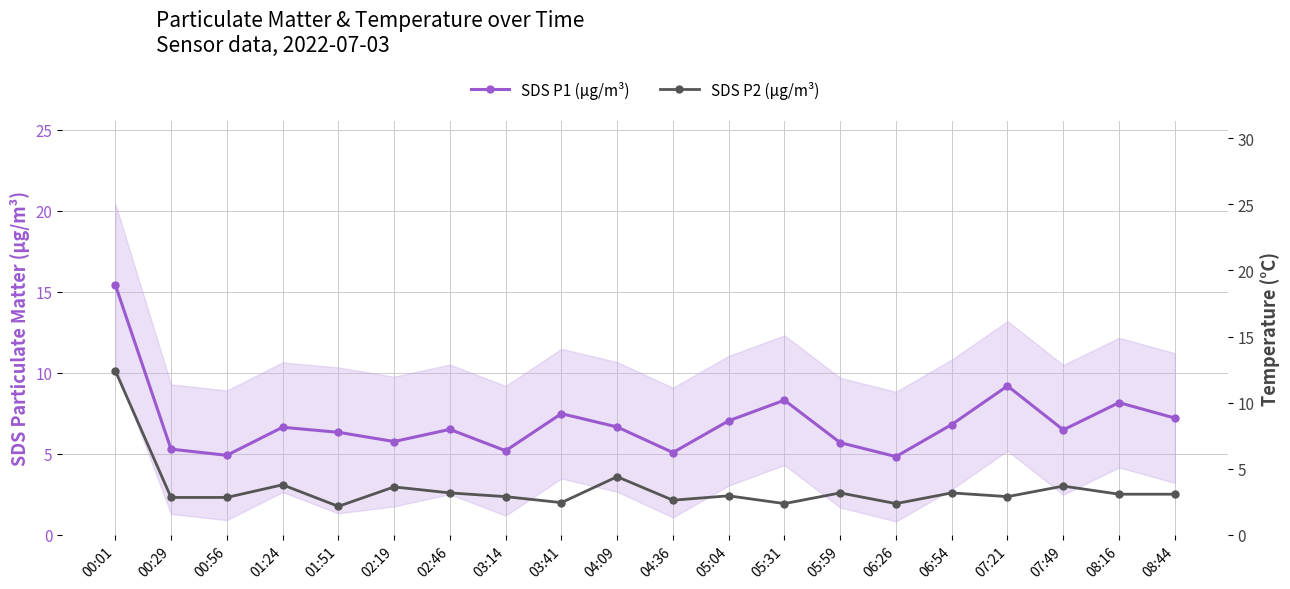

Reading right to left, transcribe all the data shown in this chart.

SDS P1 (μg/m³): 08:44=7.2	08:16=8.2	07:49=6.5	07:21=9.2	06:54=6.8	06:26=4.8	05:59=5.7	05:31=8.3	05:04=7.0	04:36=5.1	04:09=6.7	03:41=7.5	03:14=5.2	02:46=6.5	02:19=5.8	01:51=6.3	01:24=6.6	00:56=4.9	00:29=5.3	00:01=15.4
SDS P2 (μg/m³): 08:44=2.5	08:16=2.5	07:49=3.0	07:21=2.4	06:54=2.6	06:26=1.9	05:59=2.6	05:31=1.9	05:04=2.4	04:36=2.1	04:09=3.6	03:41=2.0	03:14=2.4	02:46=2.6	02:19=3.0	01:51=1.8	01:24=3.1	00:56=2.3	00:29=2.3	00:01=10.1